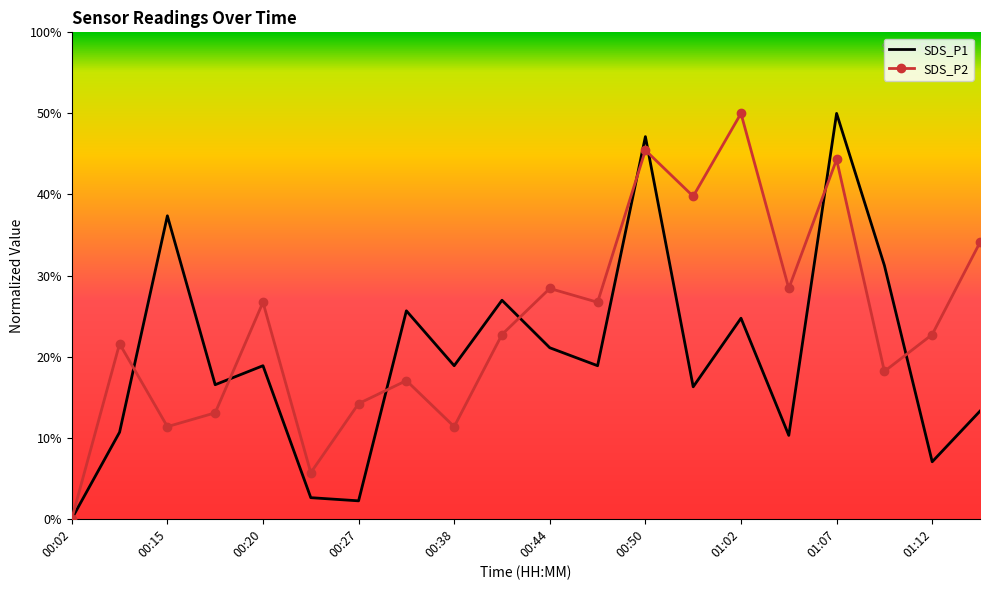

At which category is the sum across all series the highest?

01:07